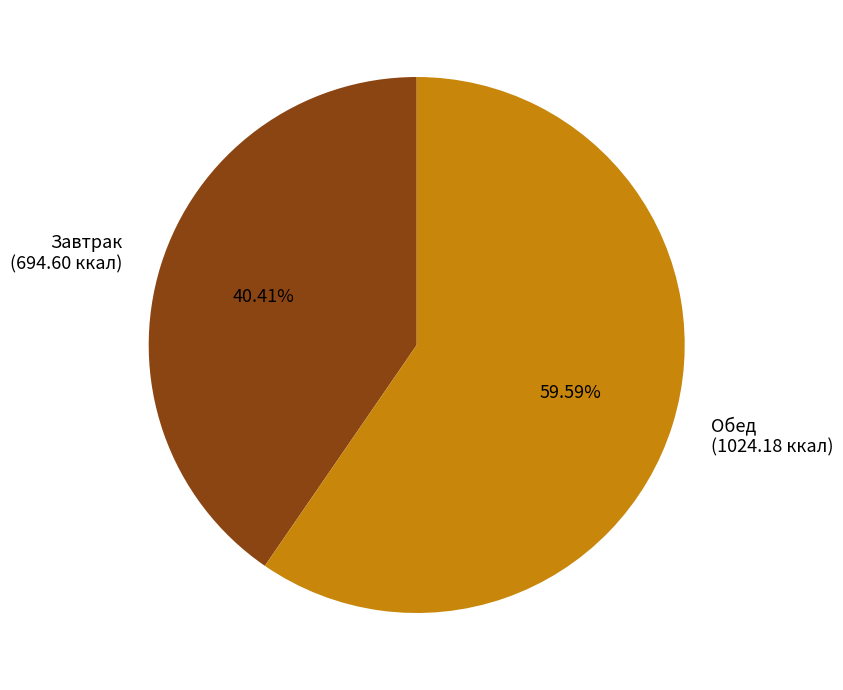

Does any single category account for the majority?

Yes